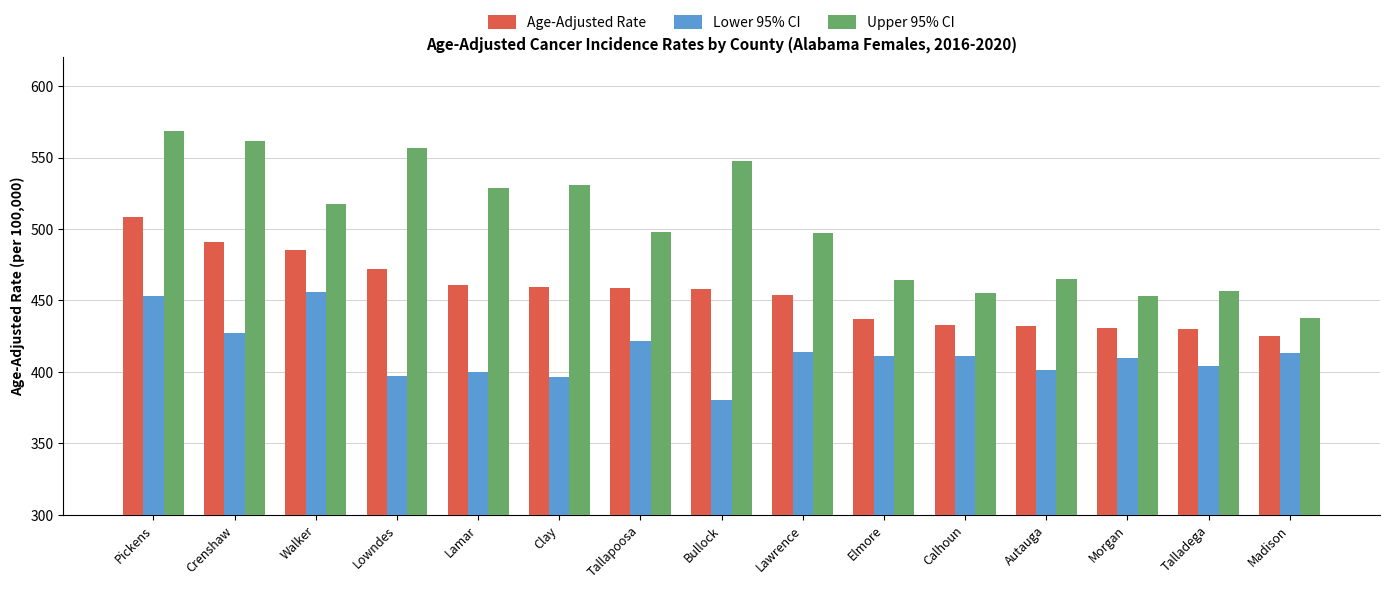

What is the difference between the maximum and minimum values in the Upper 95% CI series?

131.3